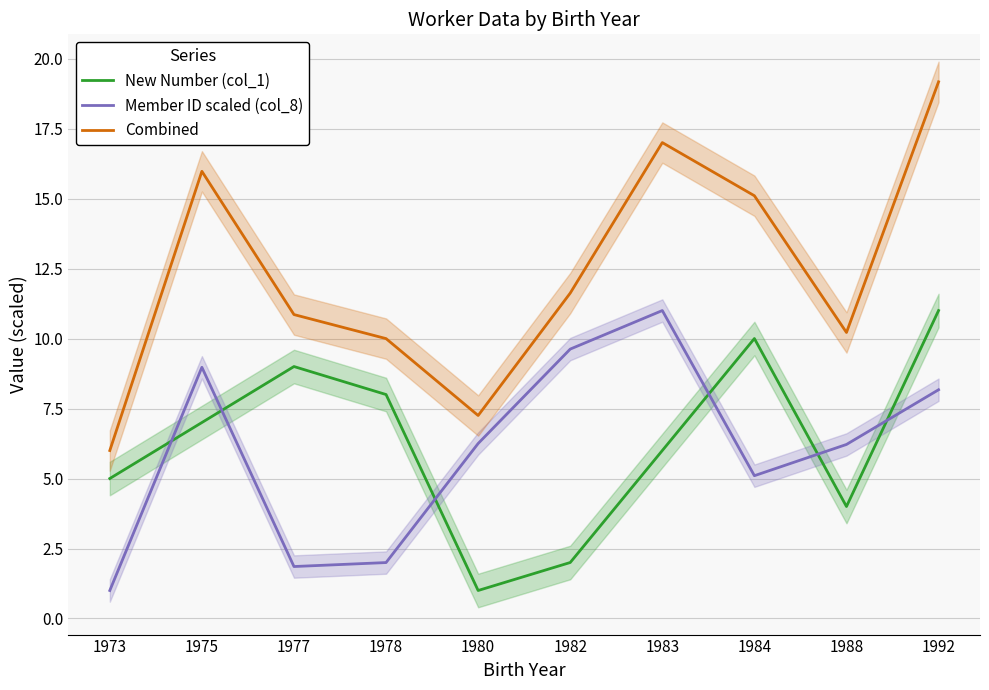

What are all the series names shown in the legend?

New Number (col_1), Member ID scaled (col_8), Combined